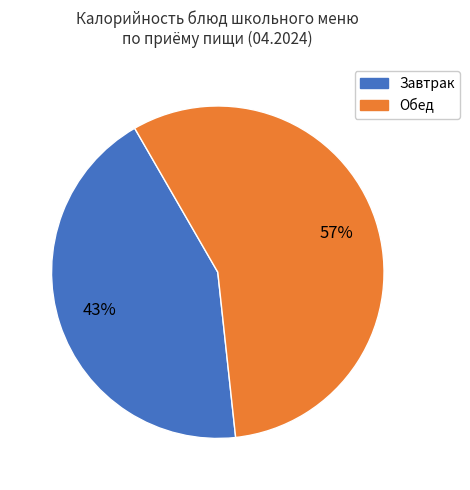

Is there a majority slice in this chart?

Yes